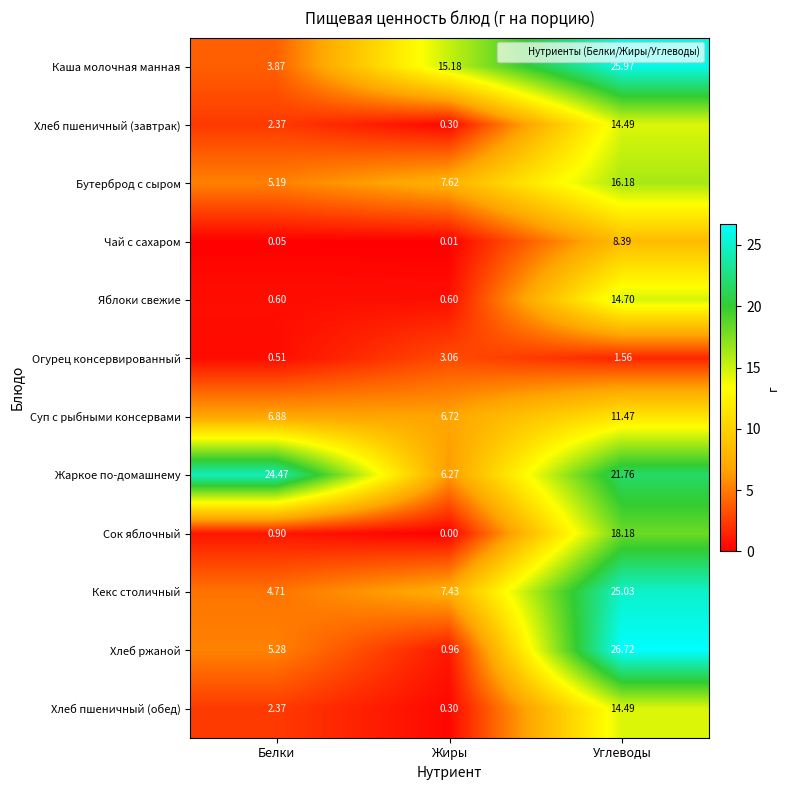

At which label does Жаркое по-домашнему reach its peak?

Белки